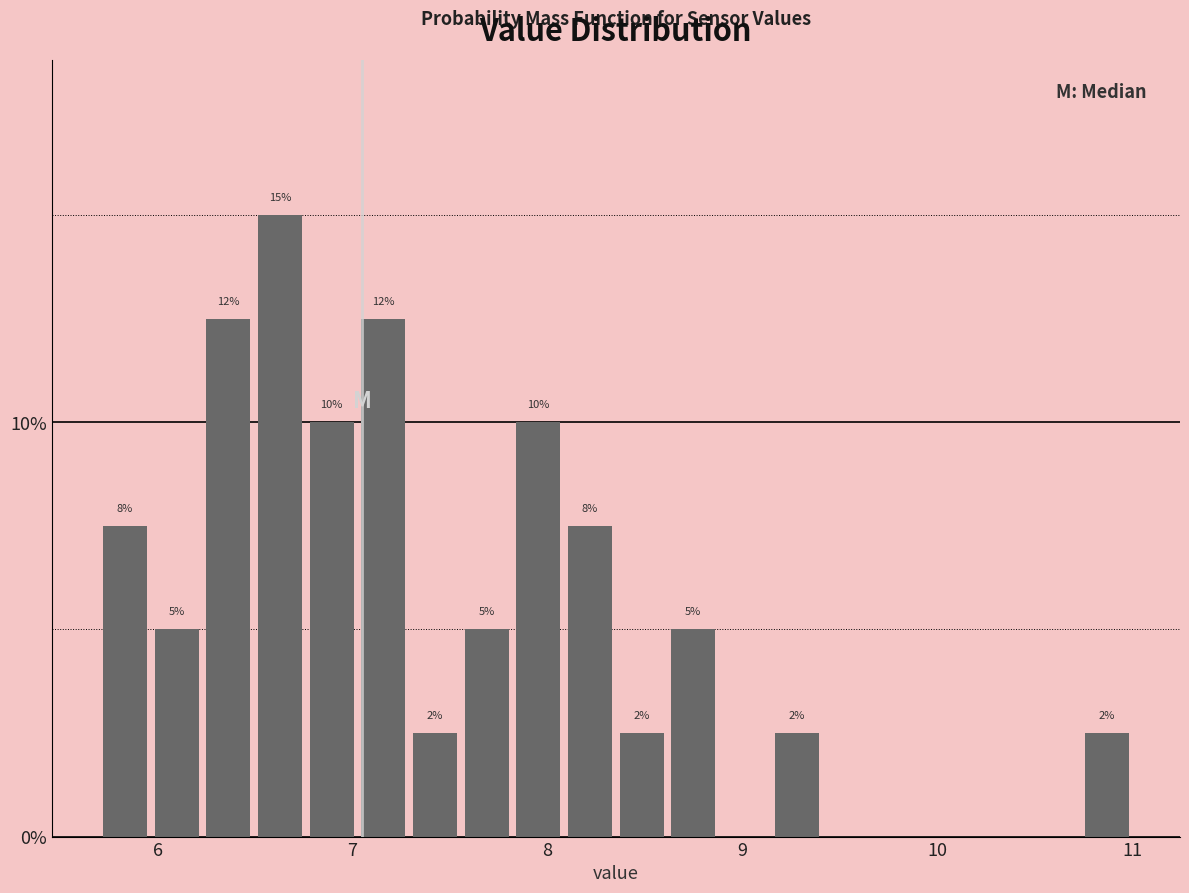

Read against the x-axis, roughly where is the centre of the tallest bar?

6.6